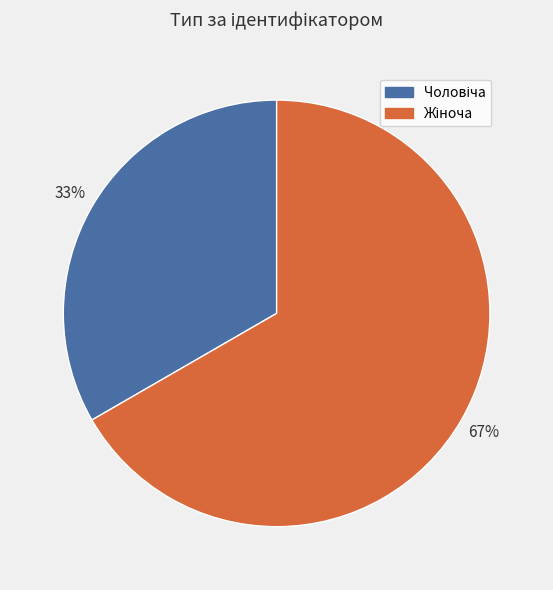

To the nearest percent, what is the average slice percentage?

50%